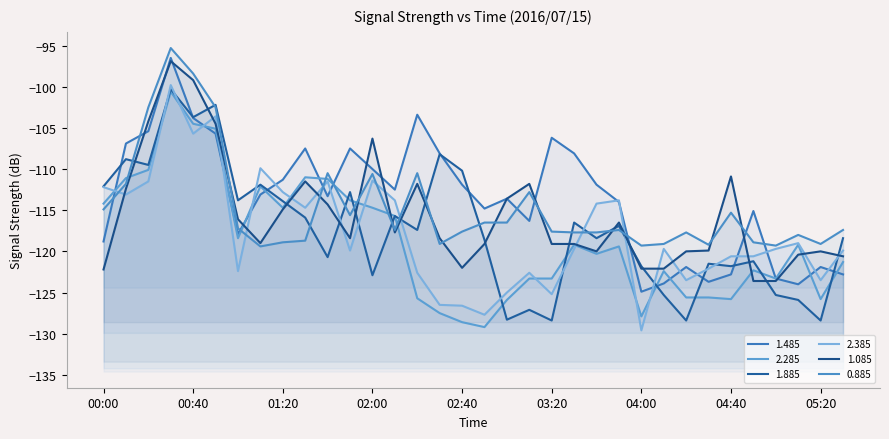

At which label does 1.885 reach its minimum?

03:20